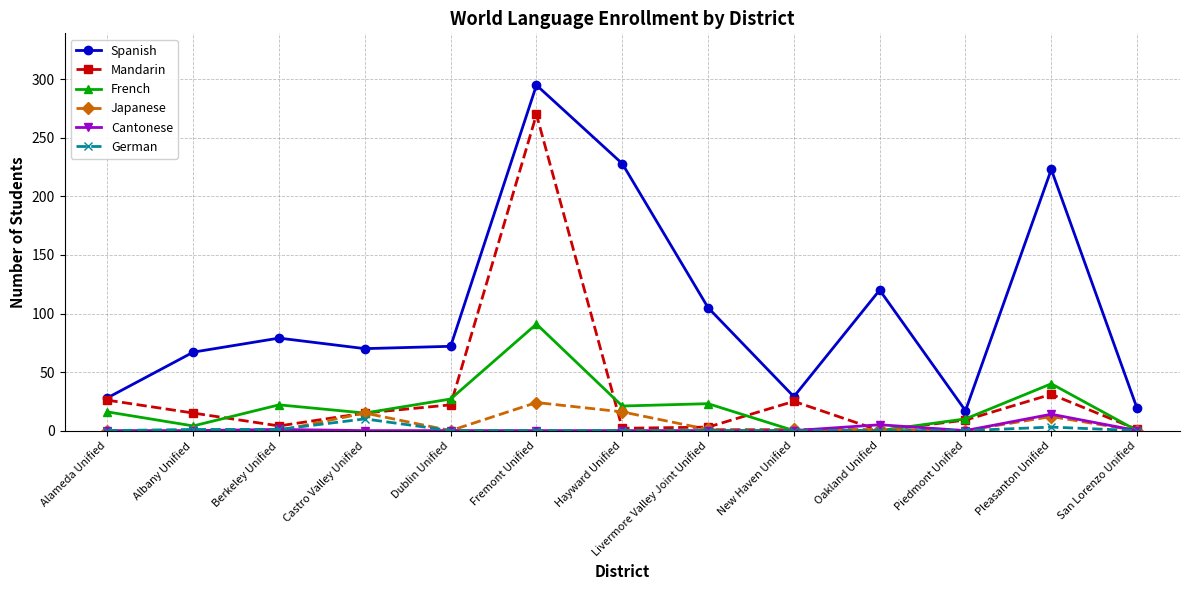

Where is Mandarin nearest to the value 135?

Pleasanton Unified